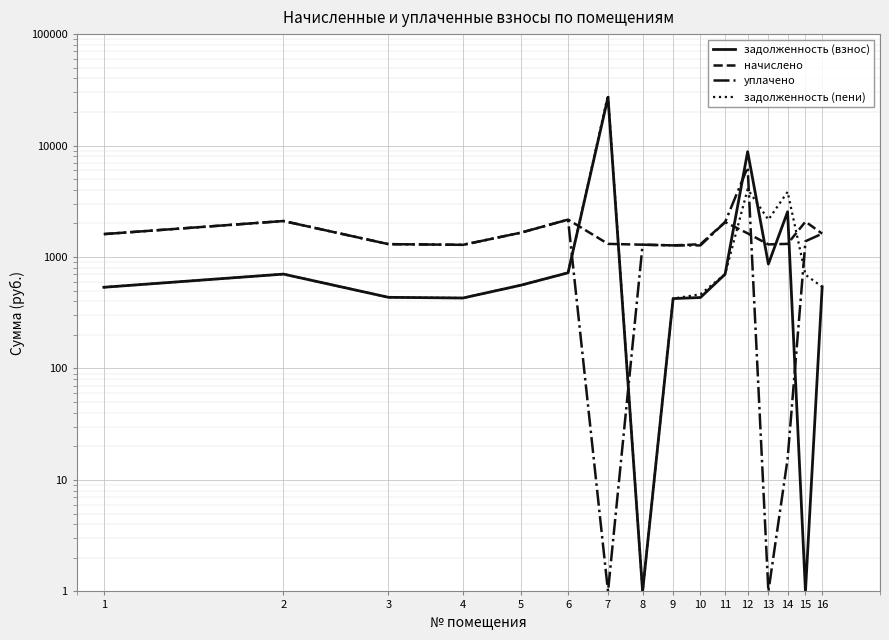

What is the spread (max minus min) of values at 2?

1401.4